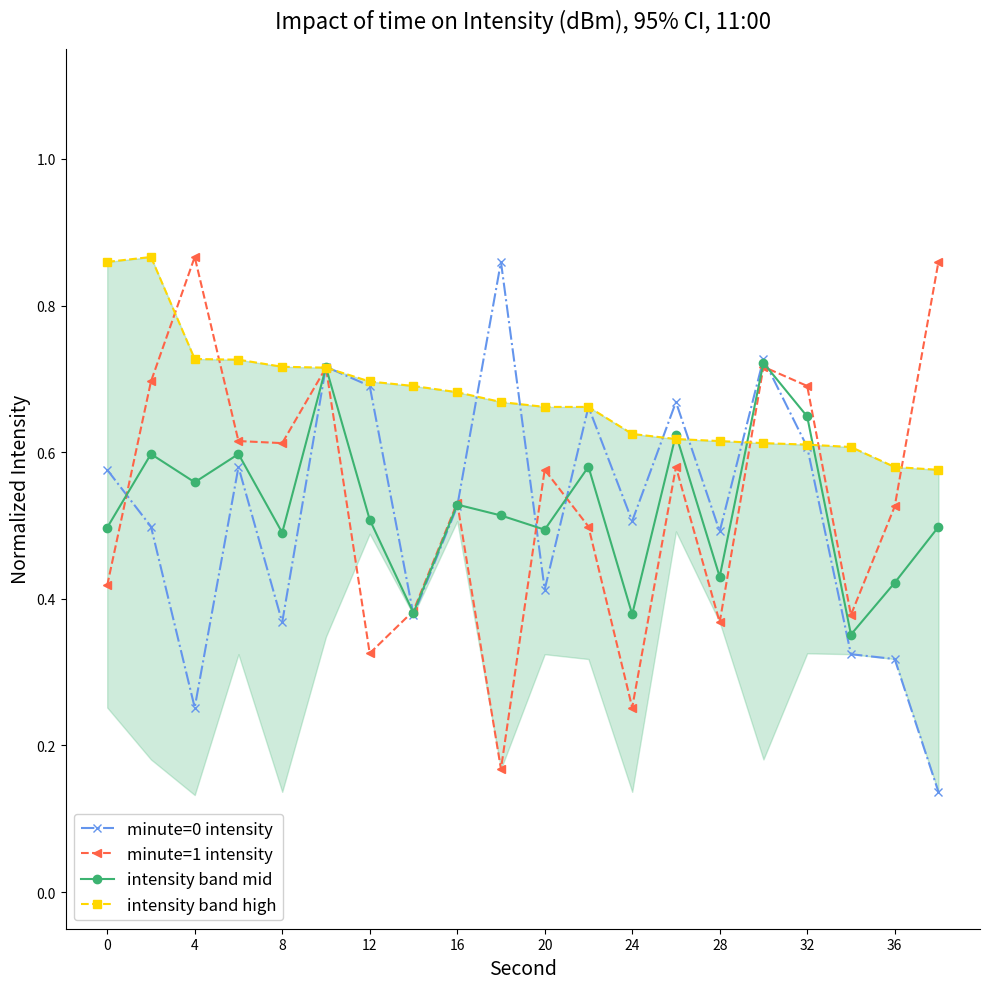

Count the minute=1 intensity values in the range 0 to 1.

20